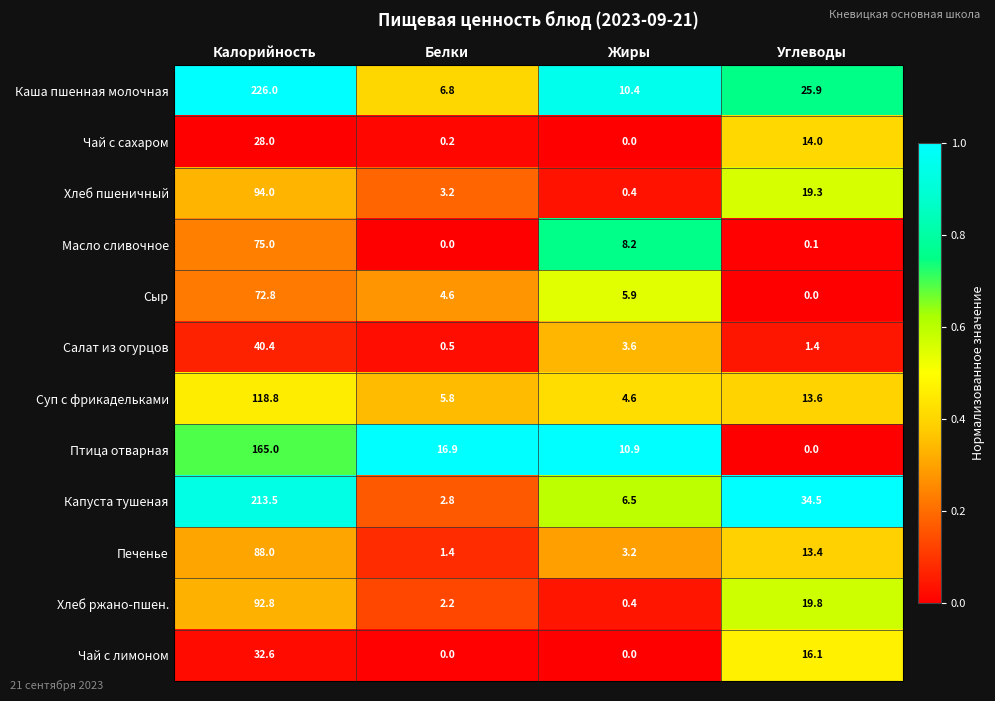

True or false: Капуста тушеная has a value of 6.5 at Жиры.

True